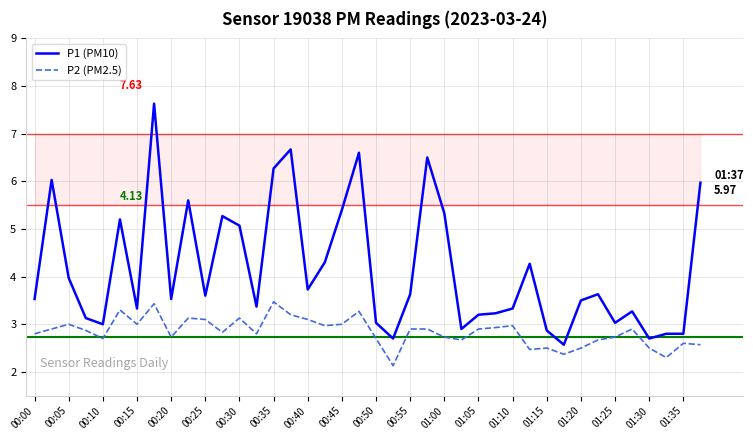

What is the difference between the maximum and minimum values in the P1 (PM10) series?

5.1